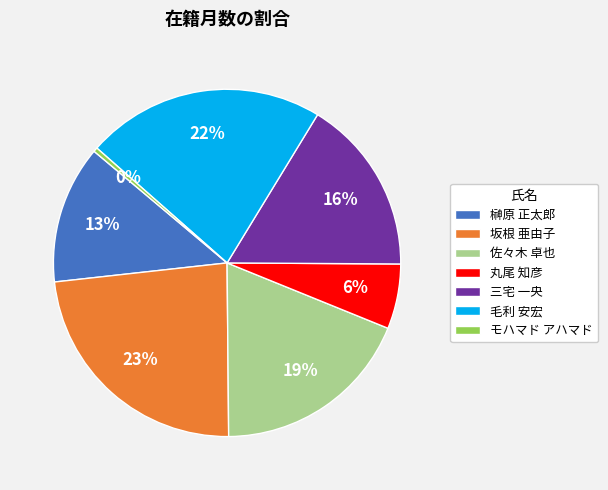

Do 坂根 亜由子 and 三宅 一央 together represent more than half of the pie?

No